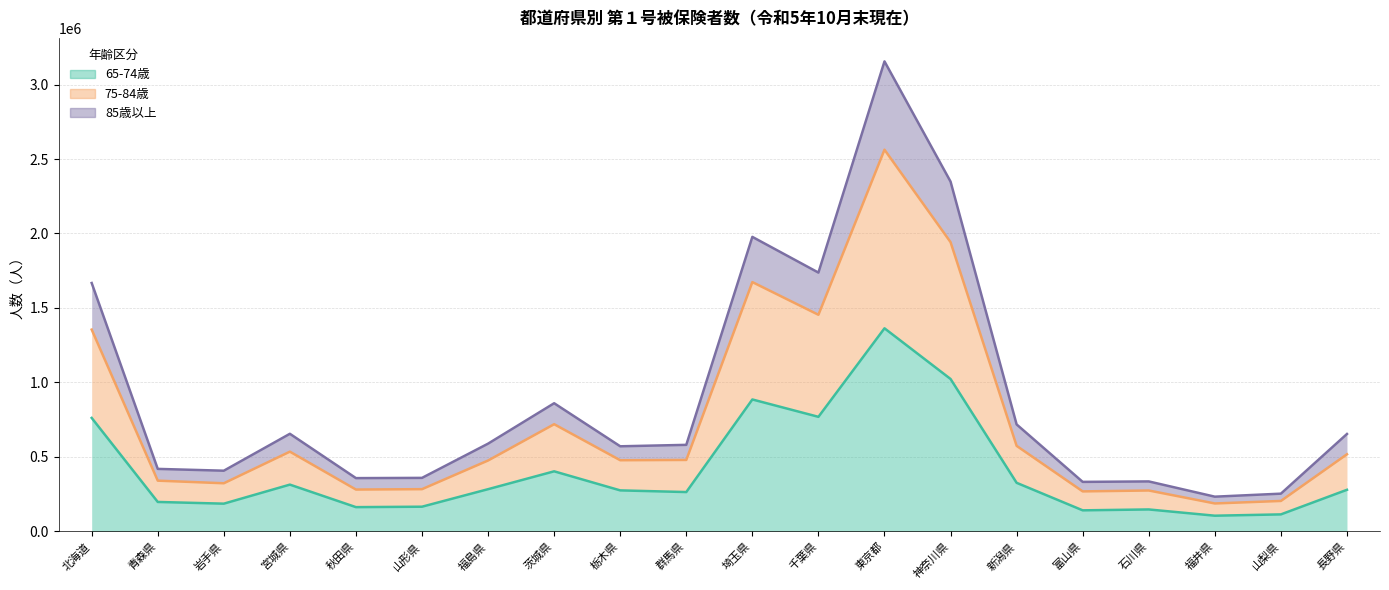

At which label is 65-74歳 closest to 734472?

北海道